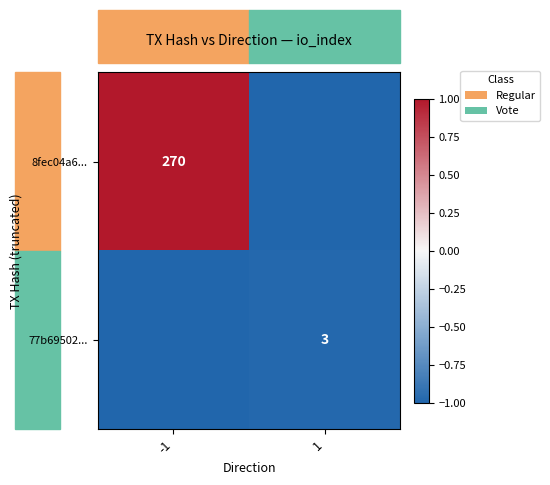

Is it true that 77b69502... equals 3 at 1?

True